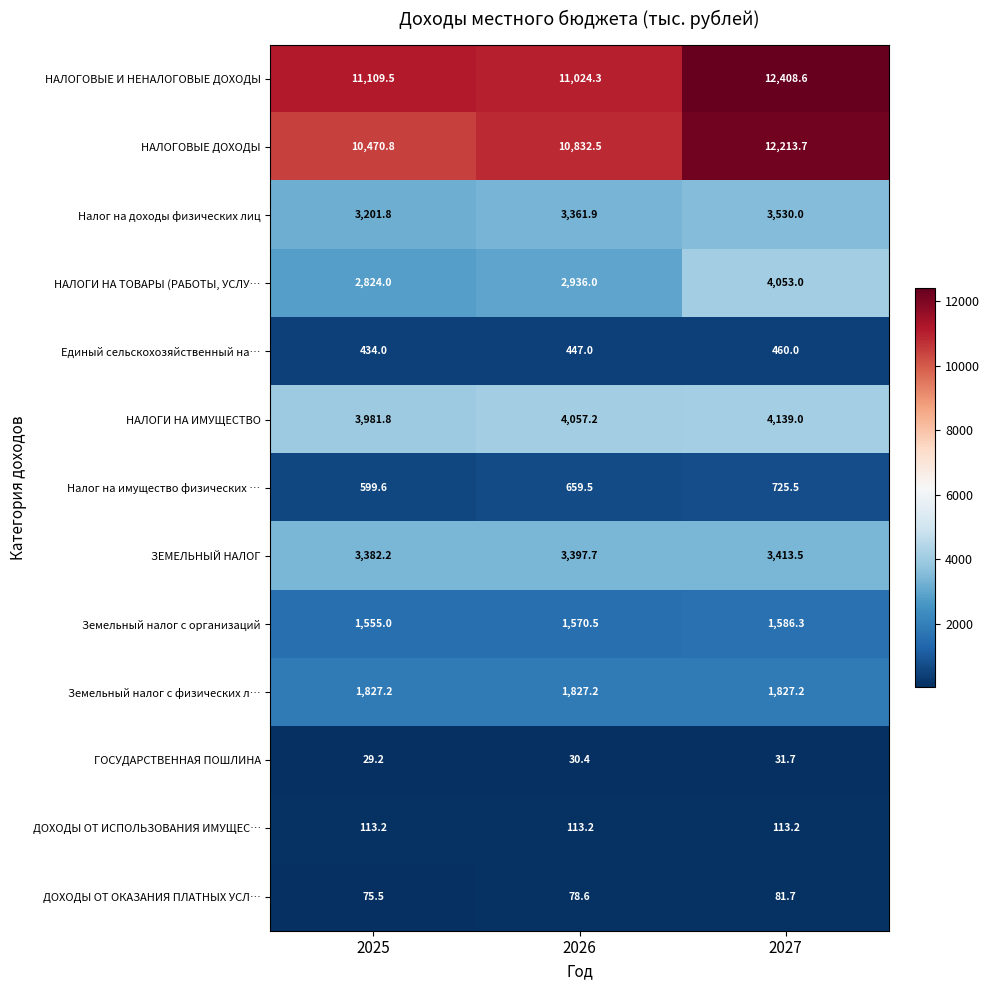

What is the total value across all series at 2026?

40336.0